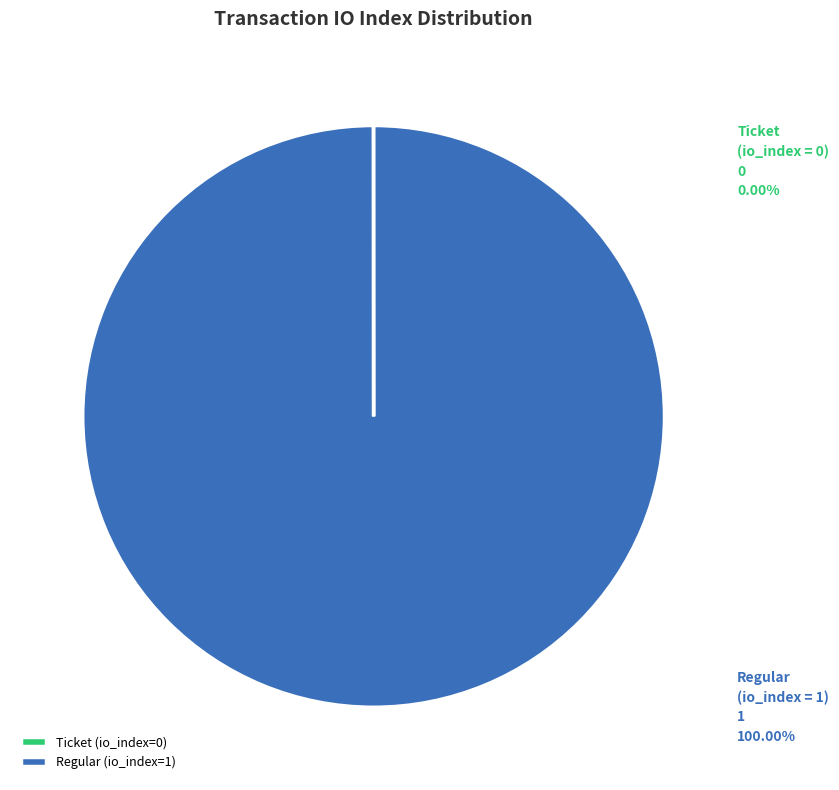

True or false: Regular (io_index=1) accounts for 100% of the total.

True